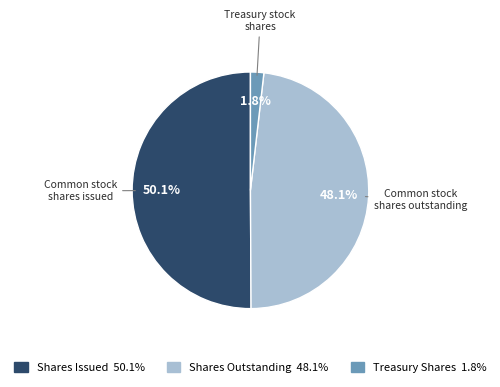

How many segments does this pie chart have?

3